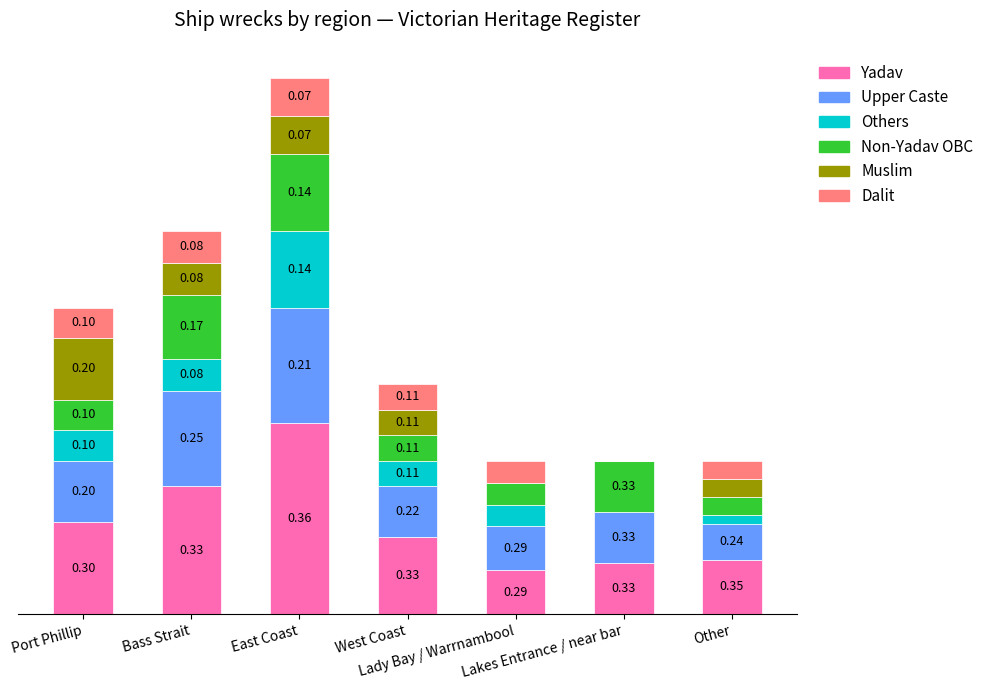

What is the sum of the Non-Yadav OBC values at Lady Bay / Warrnambool and Bass Strait?

1.1